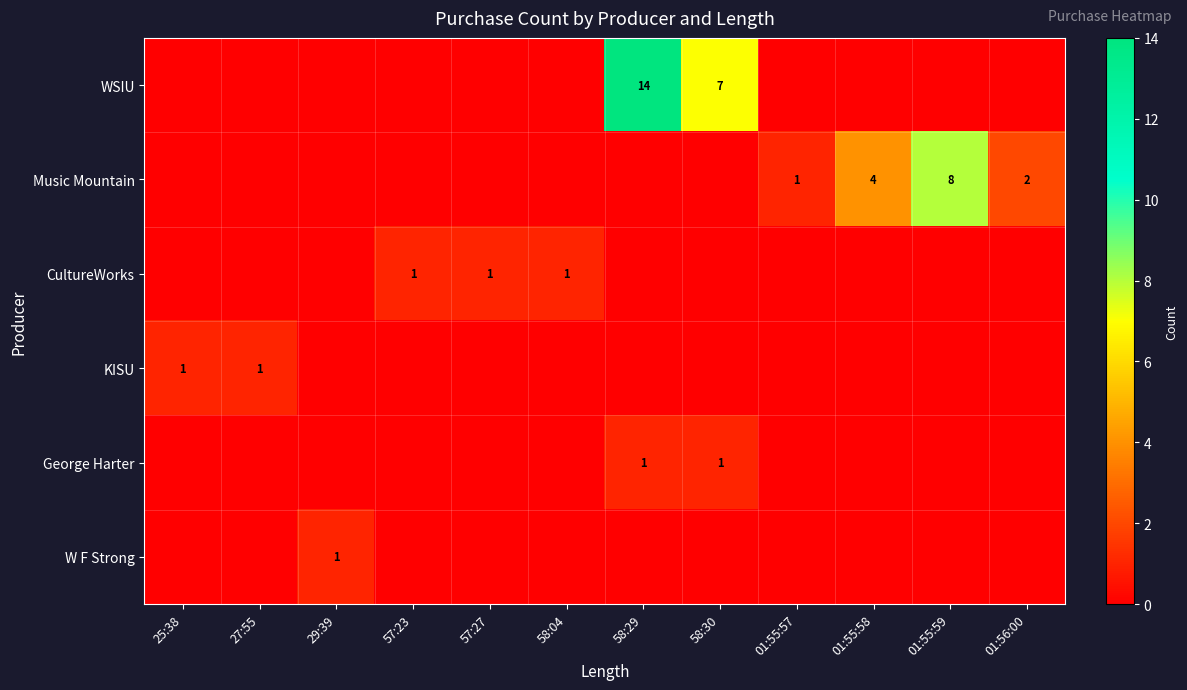

Which has a higher value, 58:04 or 57:23?

58:04